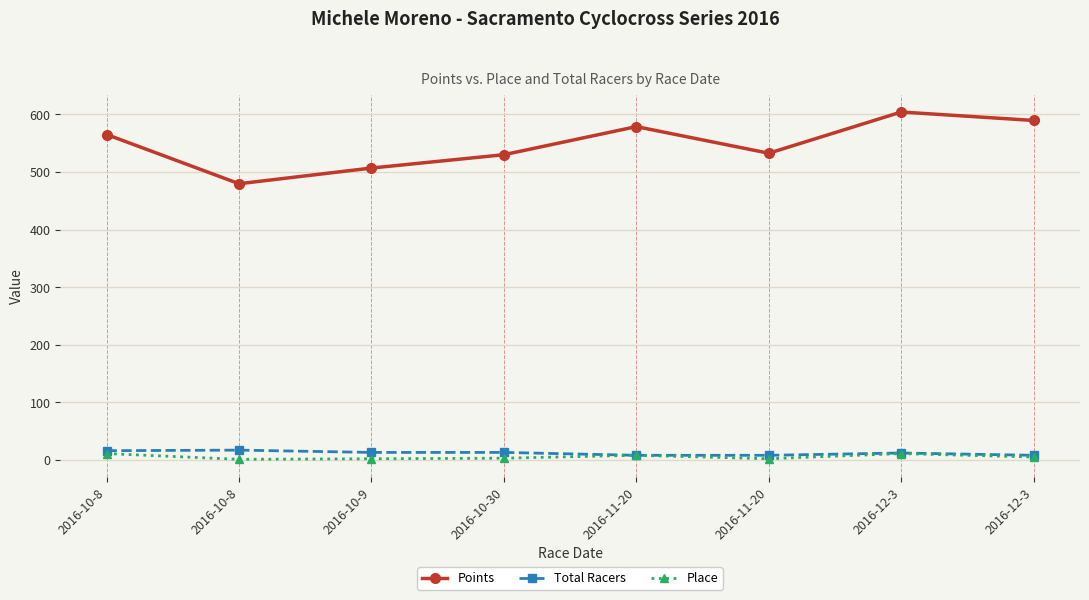

Count the number of categories in the chart.

8